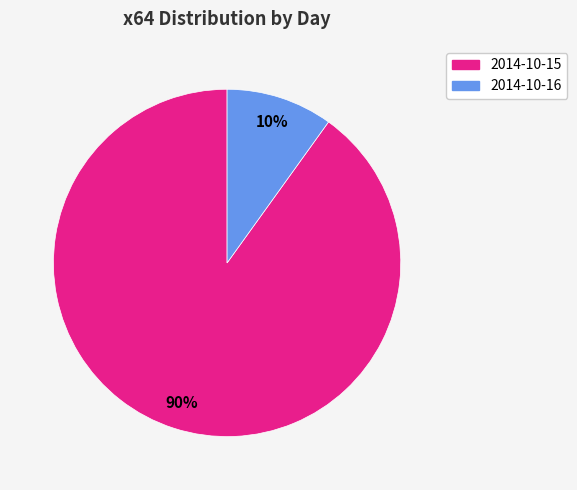

To the nearest percent, what percentage of the pie is 2014-10-16?

10%